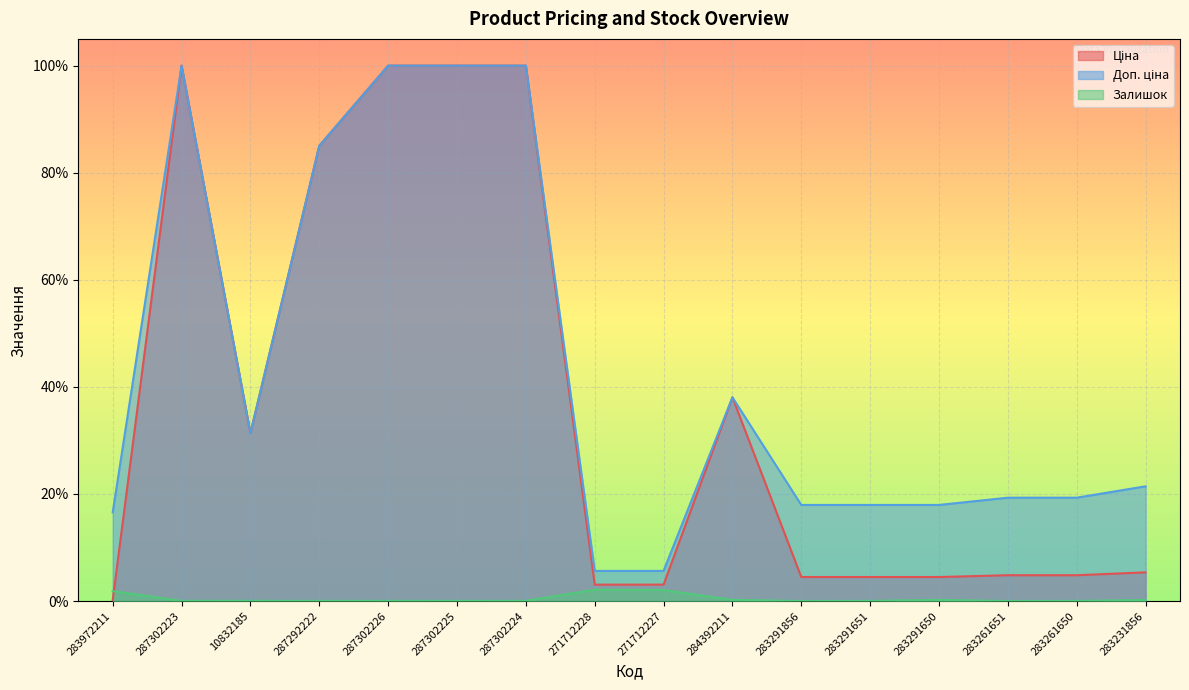

The Залишок series shows 0.0 at 287302226. True or false?

False